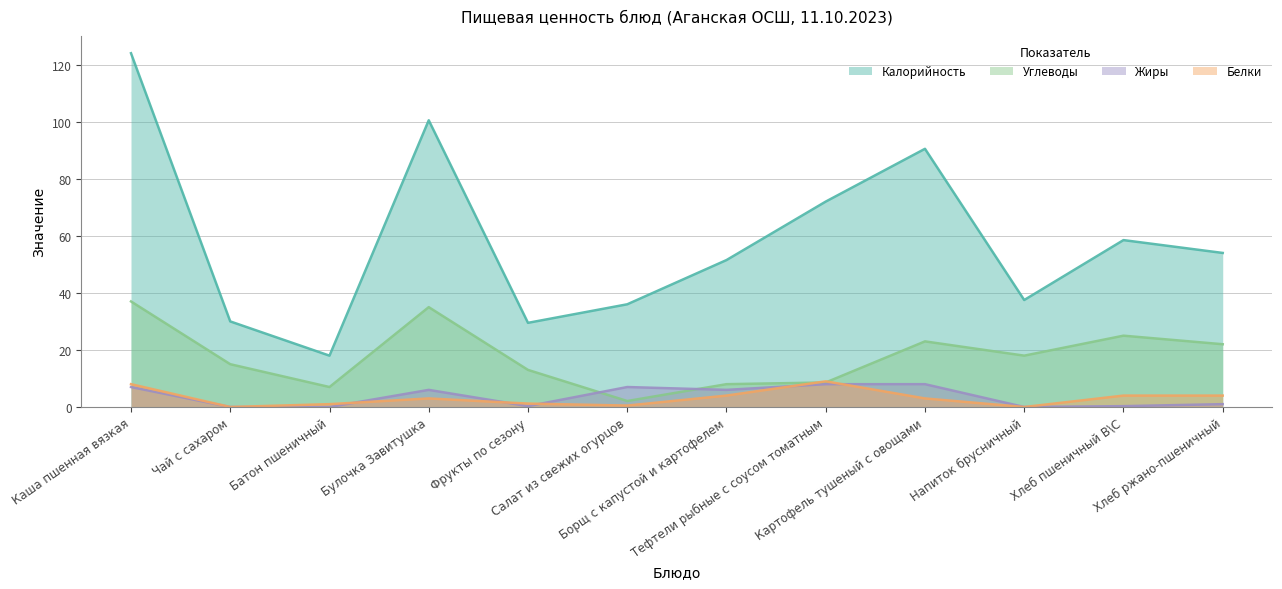

What is the value of the Углеводы point at the 3rd from the left?

7.0